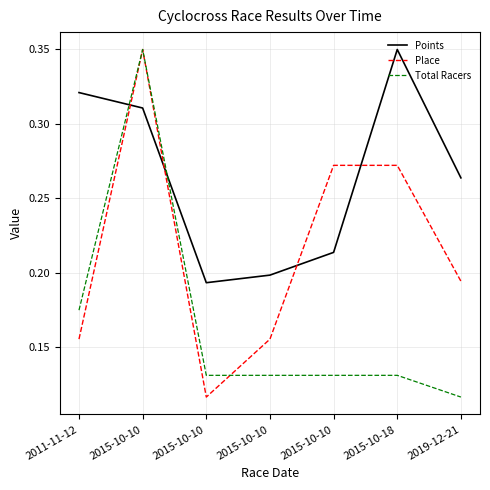

Which series ends up on top after the final intersection of Points and Place?

Points